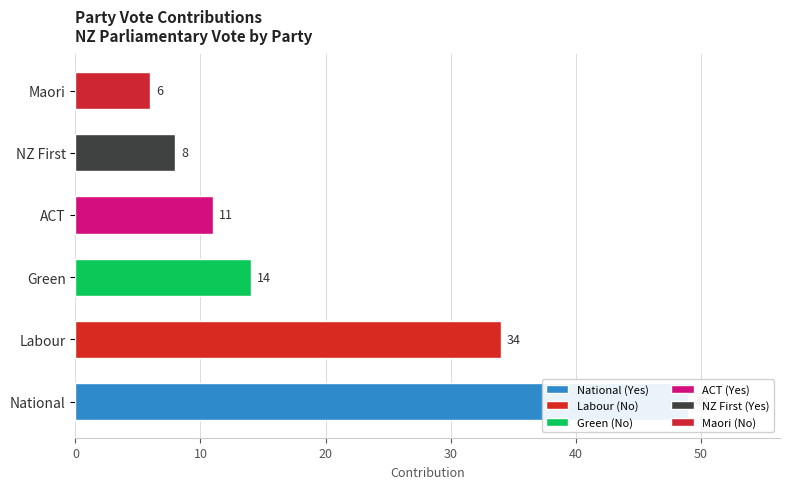

True or false: Yes (NZ First) has a value of -5 at ACT.

False